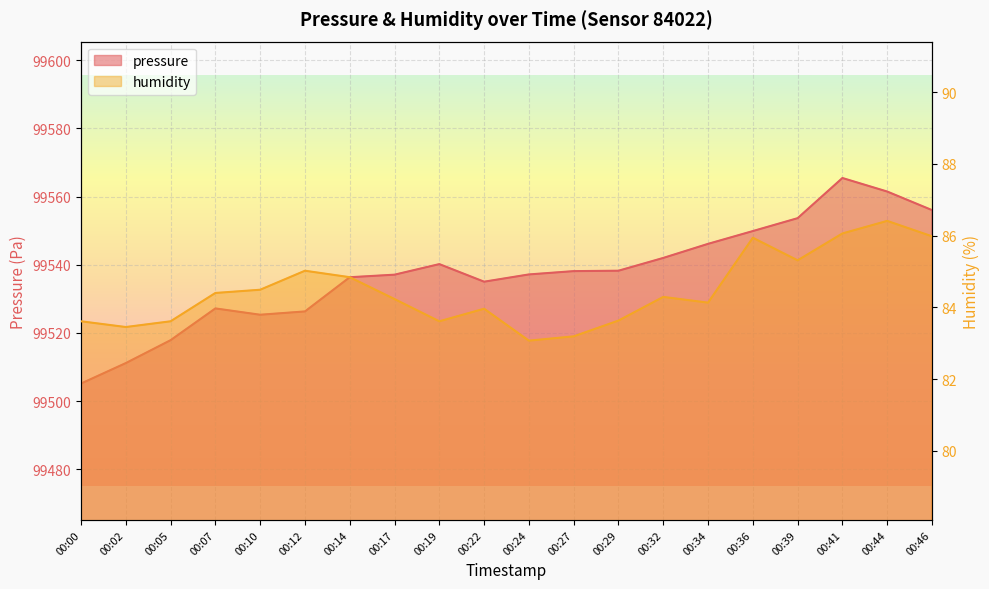

List the series in order of their overall mean, lowest first.

humidity, pressure